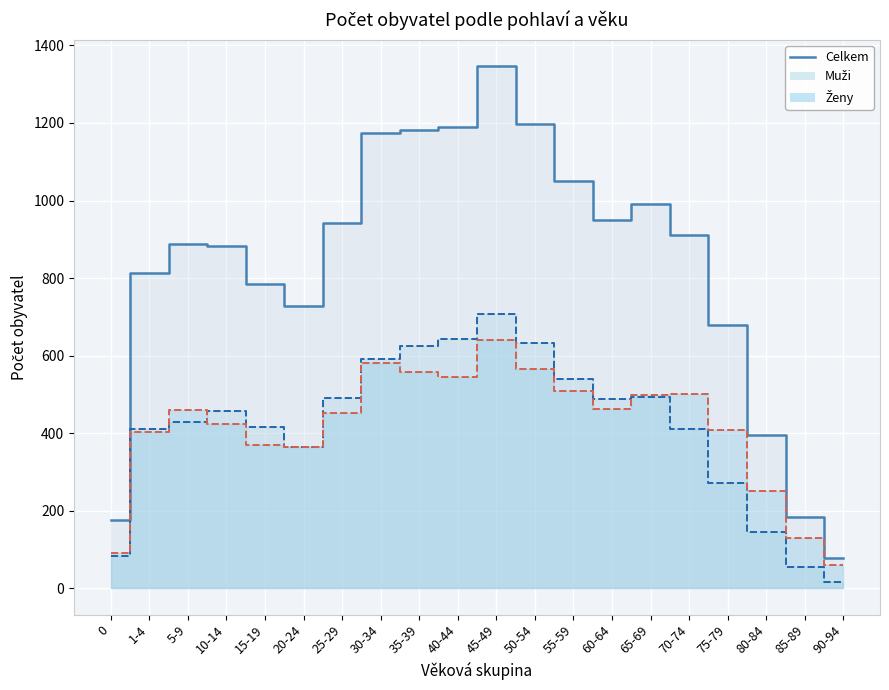

Count the number of data series in this chart.

3